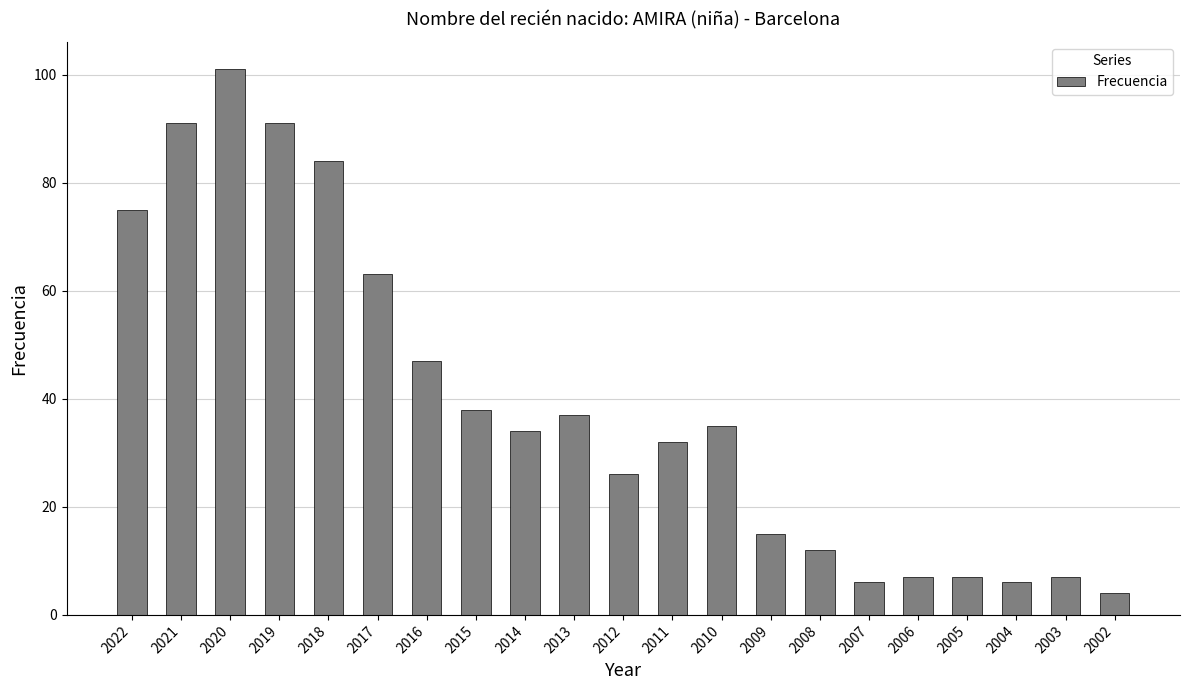

What is the value of the 1st bar from the left?

75